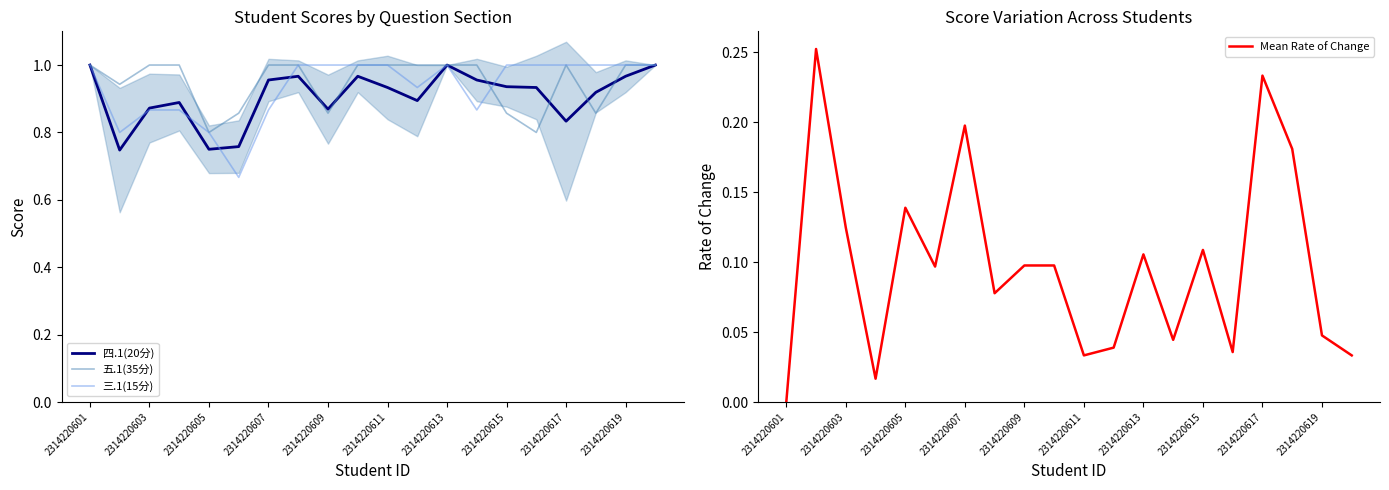

The value of 三.1(15分) at 2314220615 is 1.7. True or false?

False